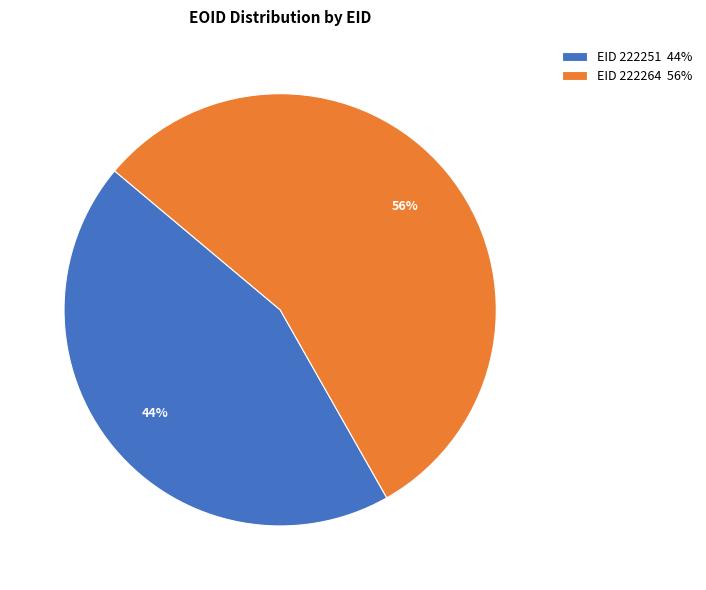

Which slice is the largest?

EID 222264 56%